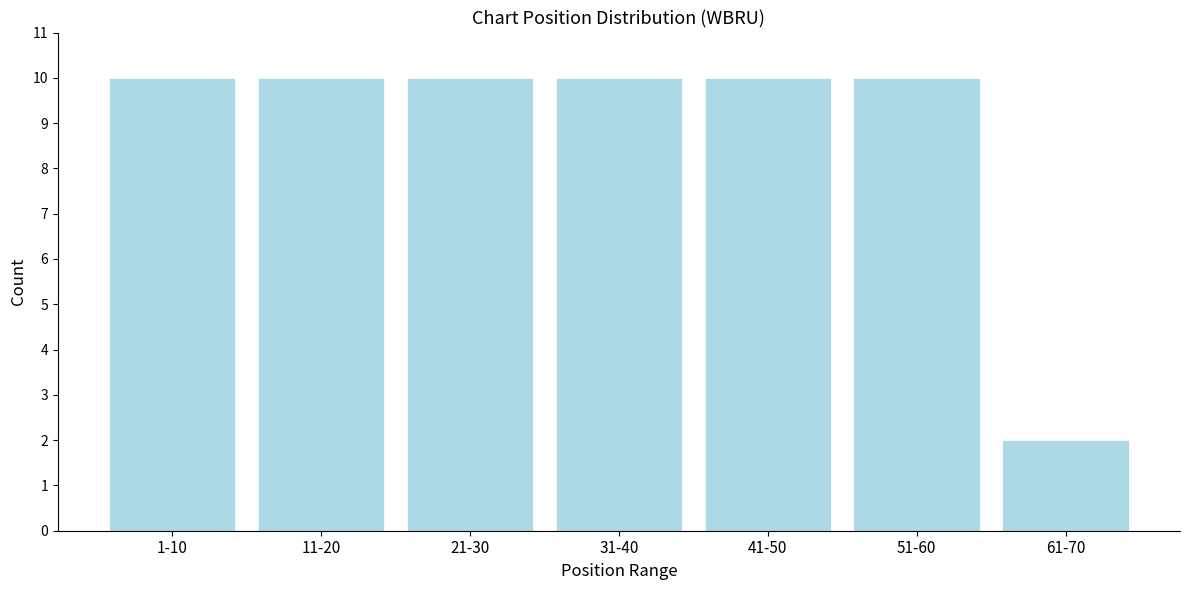

Reading left to right, what are all the values shown in this chart?

10	10	10	10	10	10	2